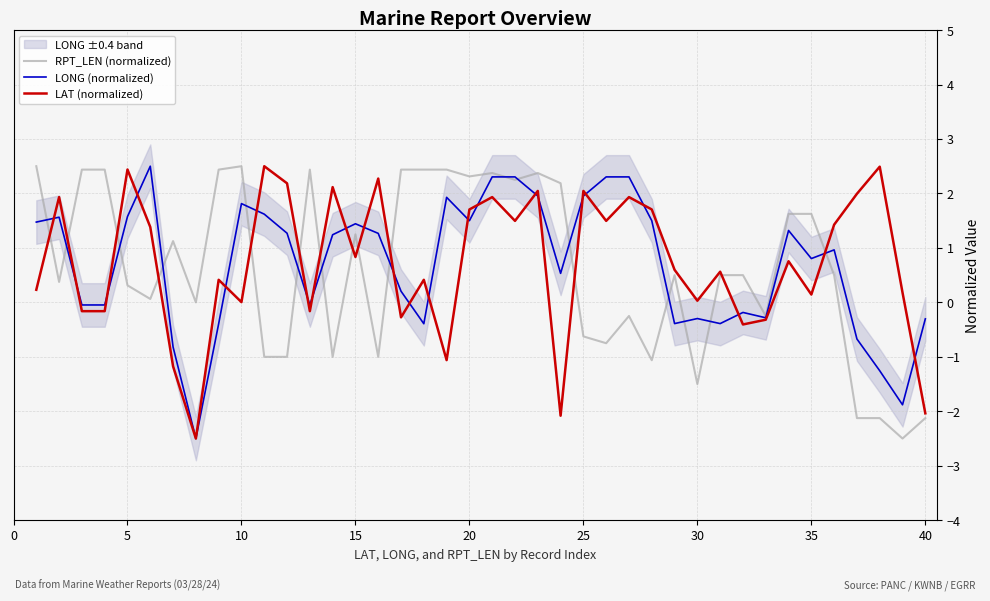

What is the difference between the maximum and second lowest values in the LONG (normalized) series?

4.4